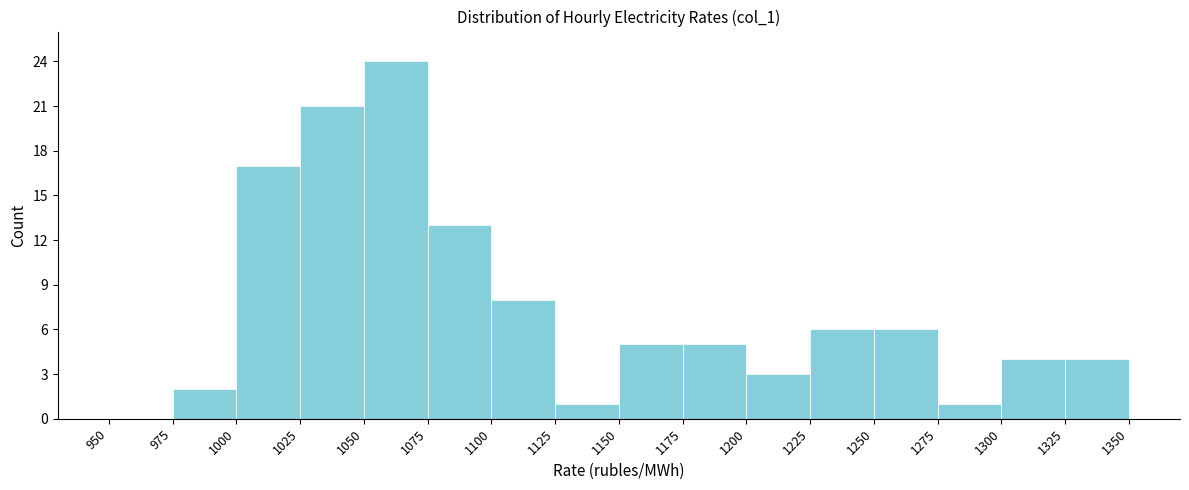

Reading left to right, transcribe this chart: for each bar, give the range it covers on the x-axis and its height. The values are not printed on the chart, so give them approximately, as read against the axis.

950 to 975: 0
975 to 1000: 2
1000 to 1025: 17
1025 to 1050: 21
1050 to 1075: 24
1075 to 1100: 13
1100 to 1125: 8
1125 to 1150: 1
1150 to 1175: 5
1175 to 1200: 5
1200 to 1225: 3
1225 to 1250: 6
1250 to 1275: 6
1275 to 1300: 1
1300 to 1325: 4
1325 to 1350: 4